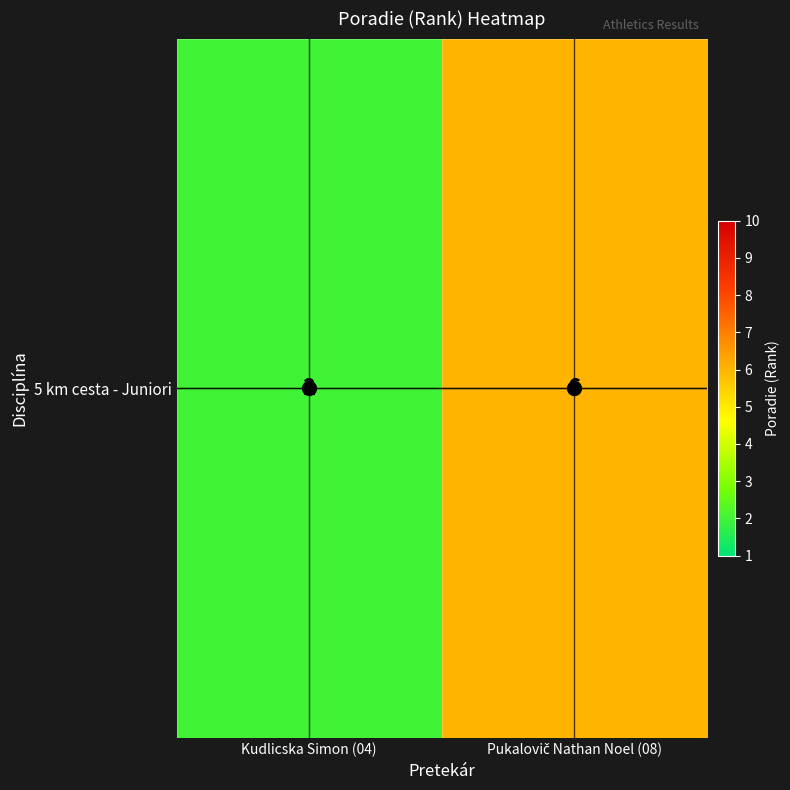

True or false: the data shows 2 at Kudlicska Simon (04).

True